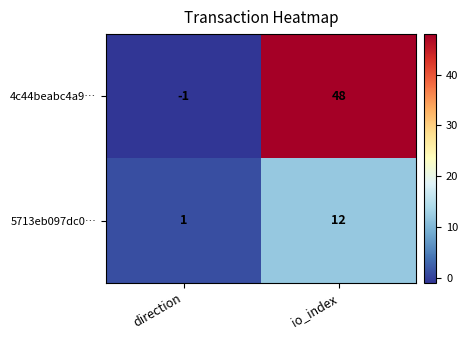

What is the sum of all 4c44beabc4a9… values?

47